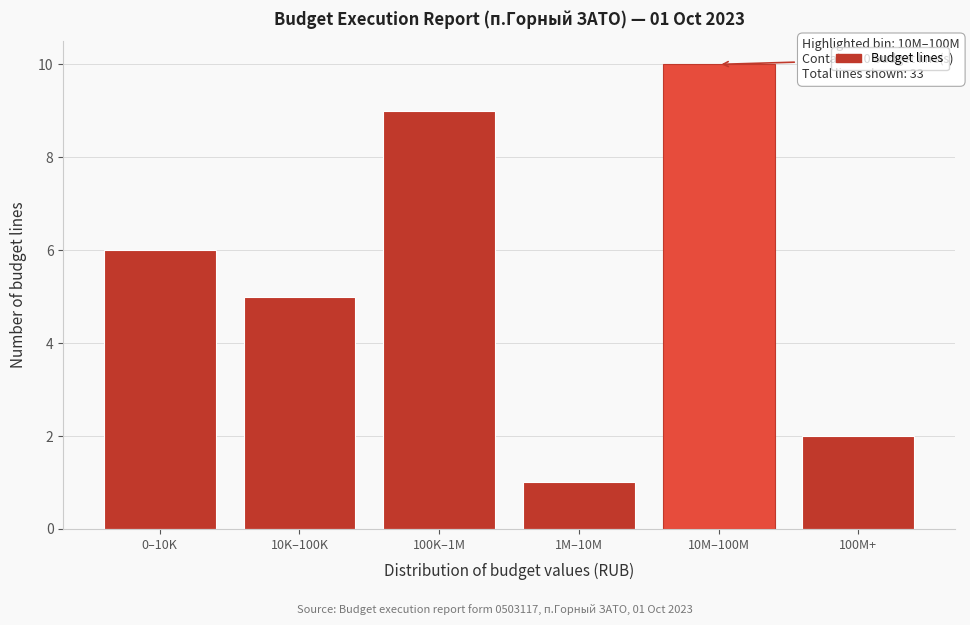

Reading right to left, transcribe all the data shown in this chart.

100M+=2	10M–100M=10	1M–10M=1	100K–1M=9	10K–100K=5	0–10K=6